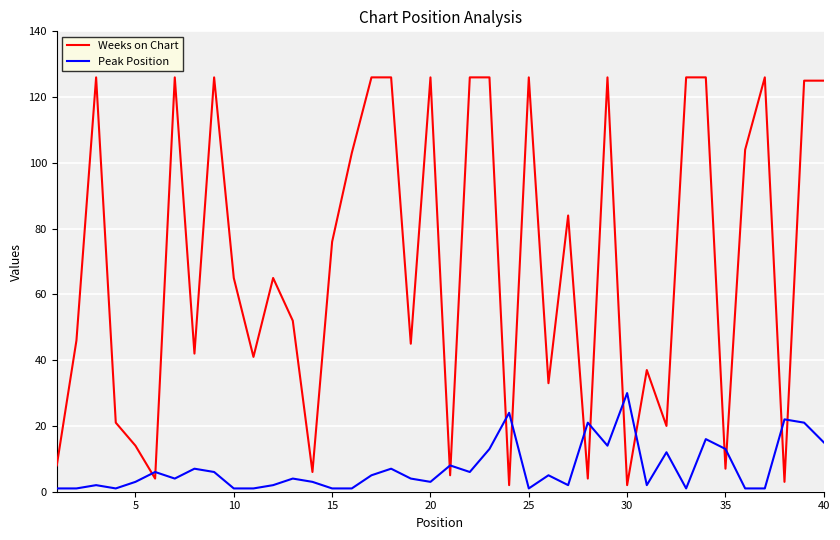

What is the average value of the Peak Position series?

7